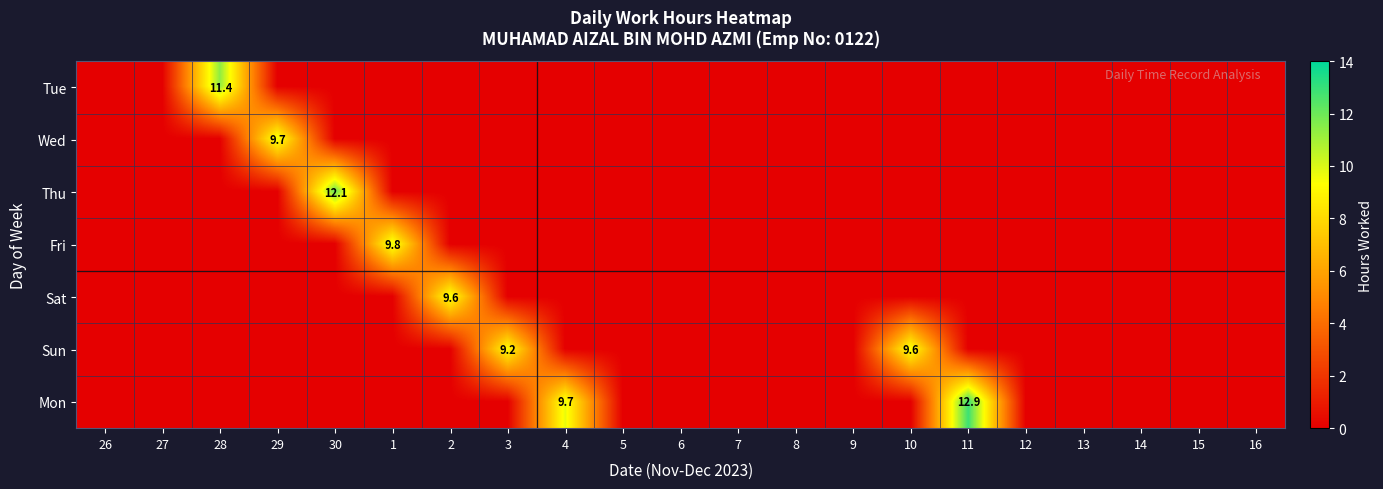

What is the difference between the maximum and minimum values in the Wed series?

9.7